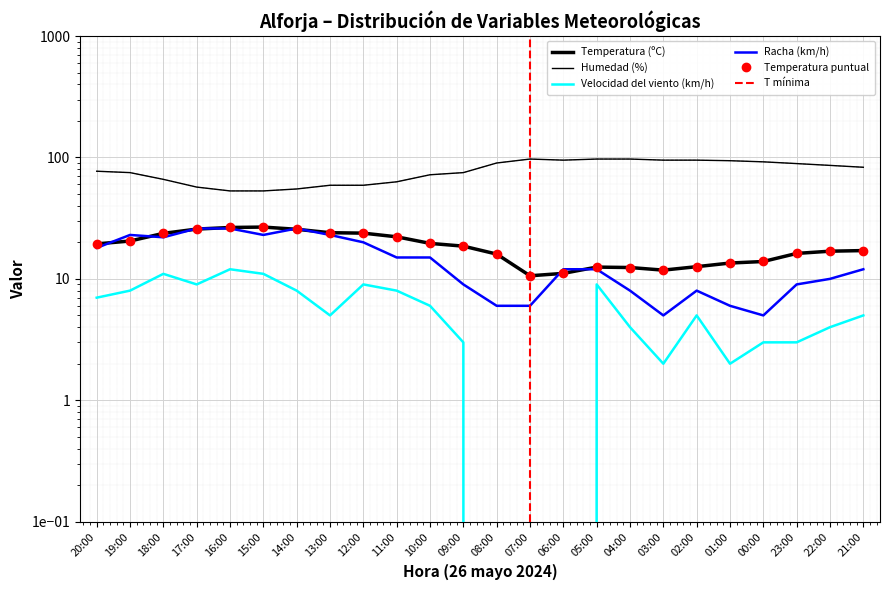

Which has a higher value, 10:00 or 06:00?

10:00